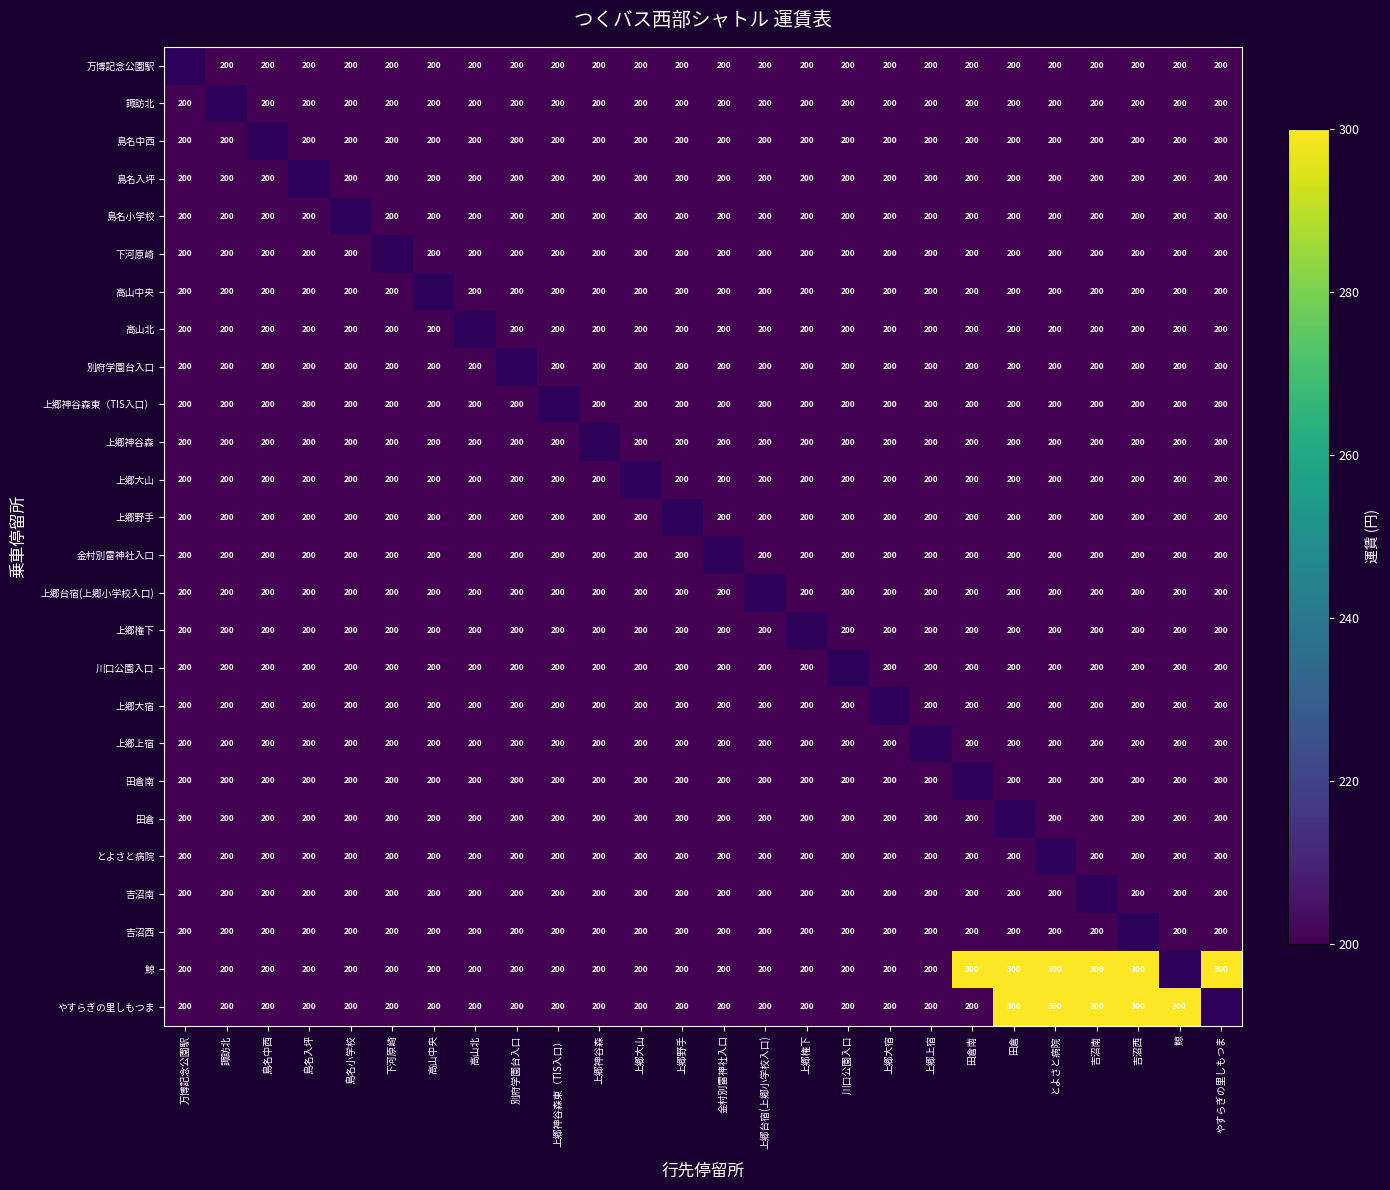

What is the highest value of the やすらぎの里しもつま series?

300.0